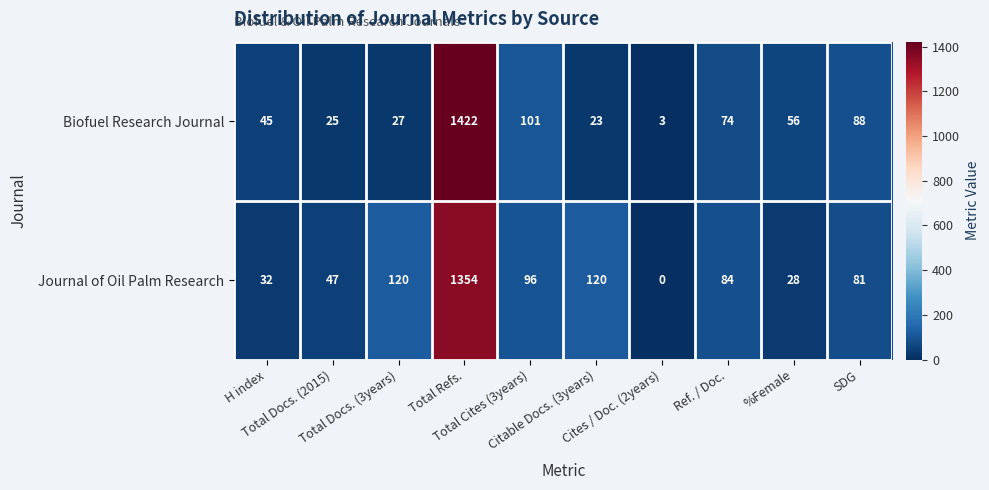

What is the minimum value for Biofuel Research Journal?

3